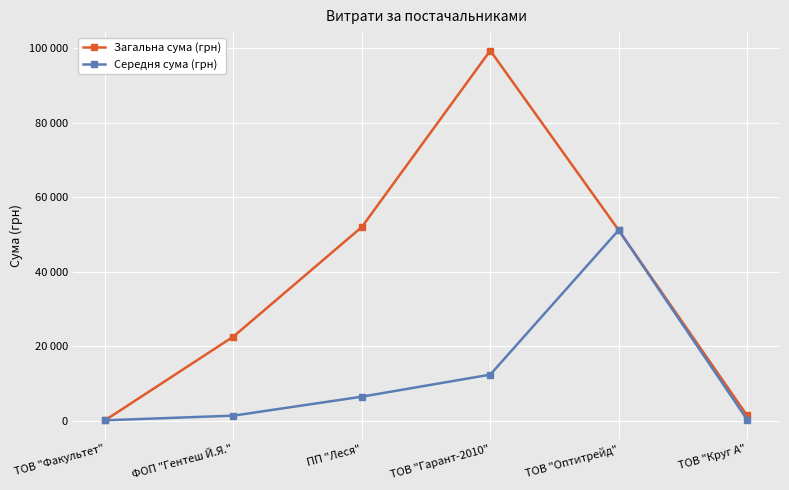

What are all the series names shown in the legend?

Загальна сума (грн), Середня сума (грн)